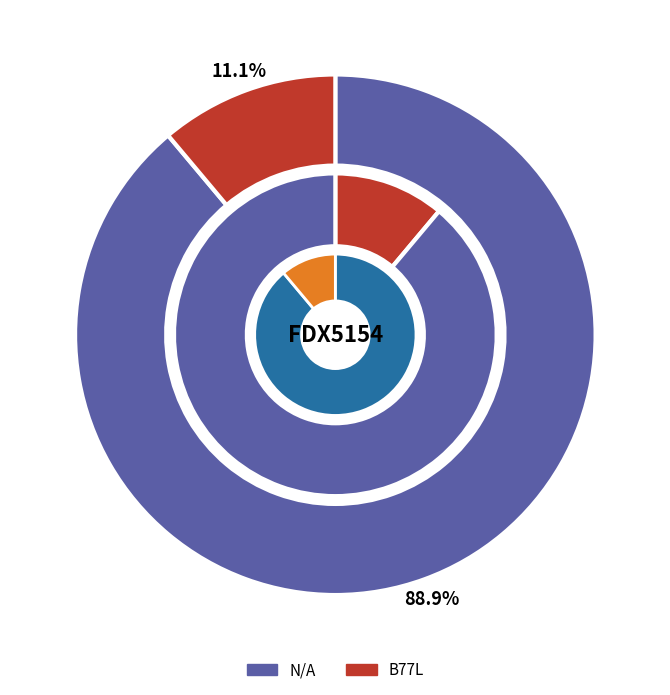

To the nearest percent, what is the difference between the B77L and N/A slice percentages?

78%